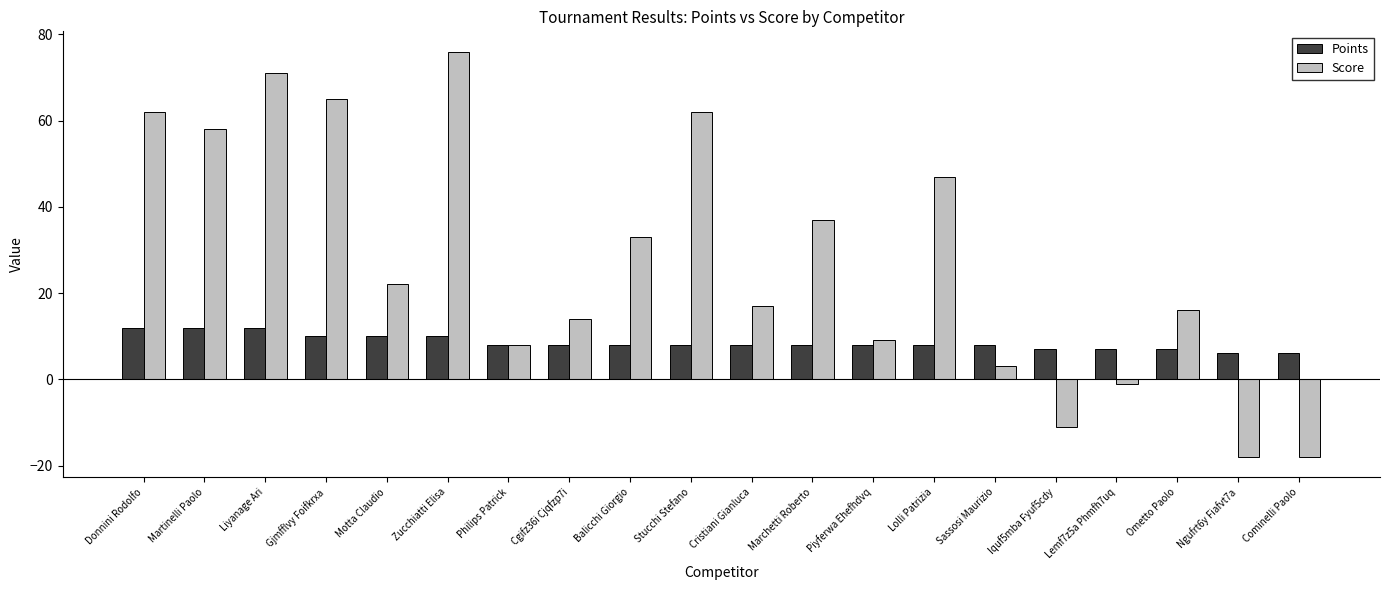

How many data points does each series have?

20